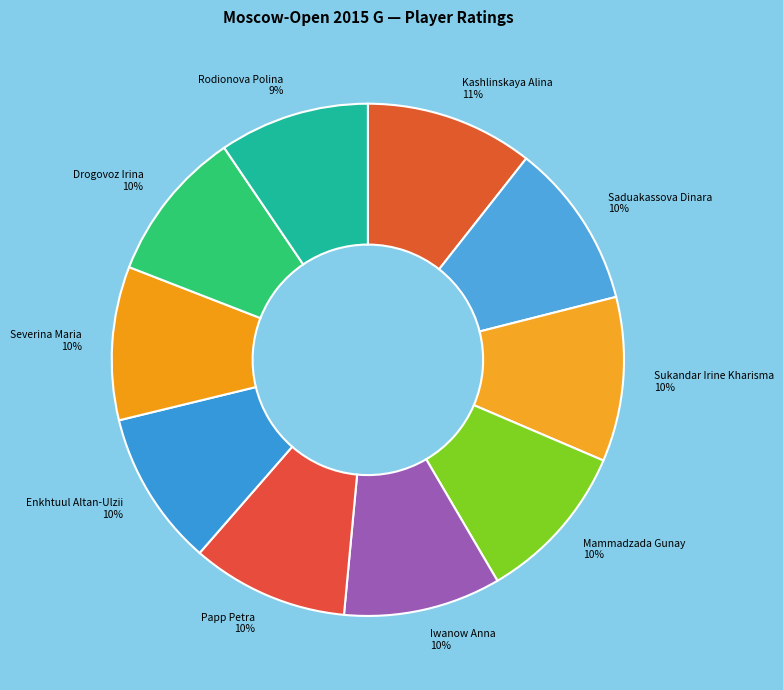

What percentage is the Sukandar Irine Kharisma slice, to the nearest percent?

10%